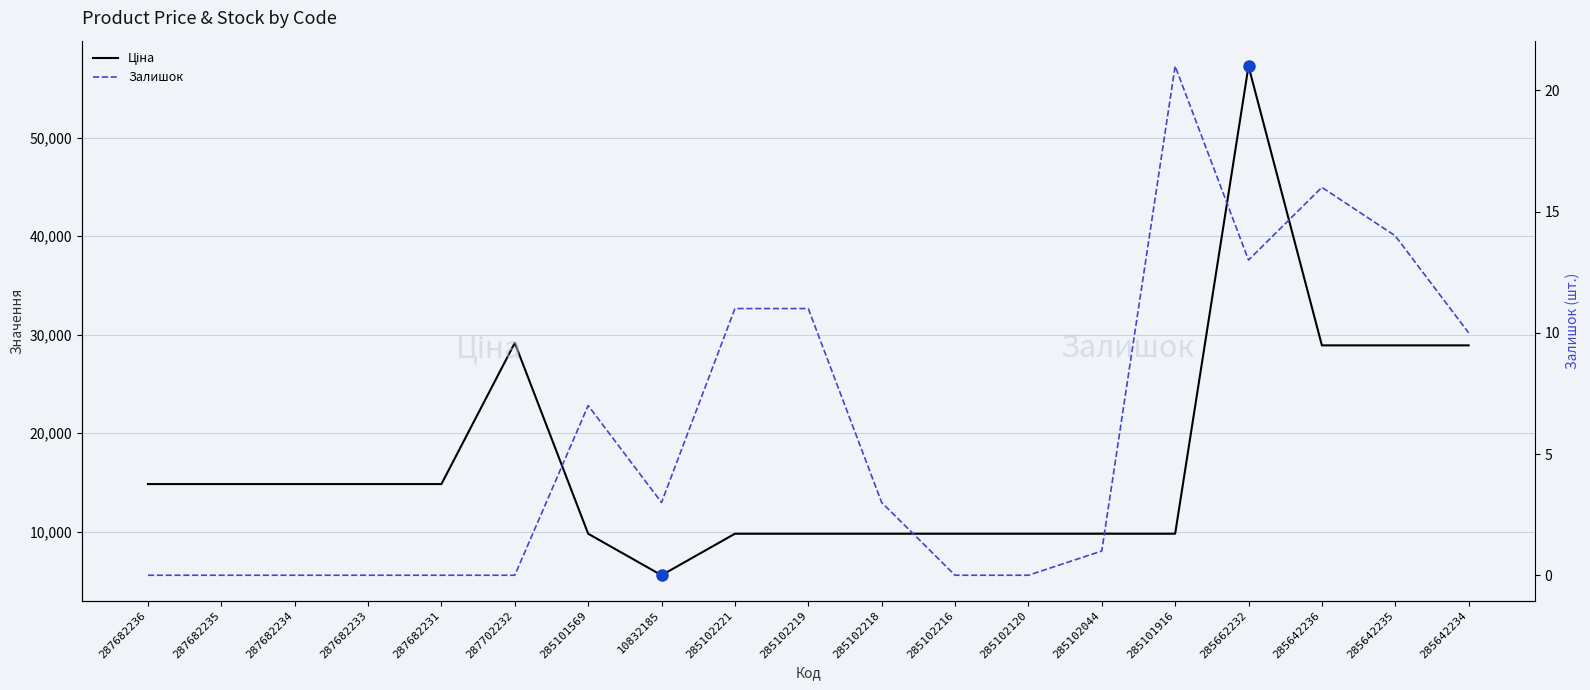

Reading left to right, what are all the values shown in this chart?

Ціна: 287682236=14817.6	287682235=14817.6	287682234=14817.6	287682233=14817.6	287682231=14817.6	287702232=29152.3	285101569=9775.5	10832185=5560.3	285102221=9775.5	285102219=9775.5	285102218=9775.5	285102216=9775.5	285102120=9775.5	285102044=9775.5	285101916=9775.5	285662232=57258.0	285642236=28901.7	285642235=28901.7	285642234=28901.7
Залишок: 287682236=0.0	287682235=0.0	287682234=0.0	287682233=0.0	287682231=0.0	287702232=0.0	285101569=7.0	10832185=3.0	285102221=11.0	285102219=11.0	285102218=3.0	285102216=0.0	285102120=0.0	285102044=1.0	285101916=21.0	285662232=13.0	285642236=16.0	285642235=14.0	285642234=10.0